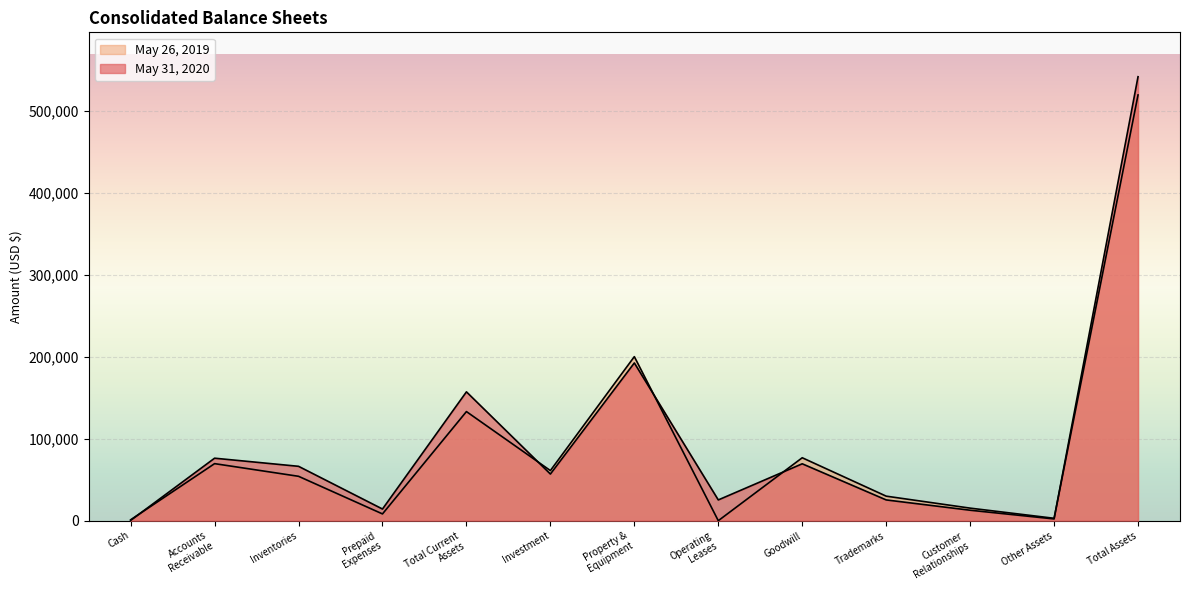

Does the chart display data point markers on the line(s)?

No